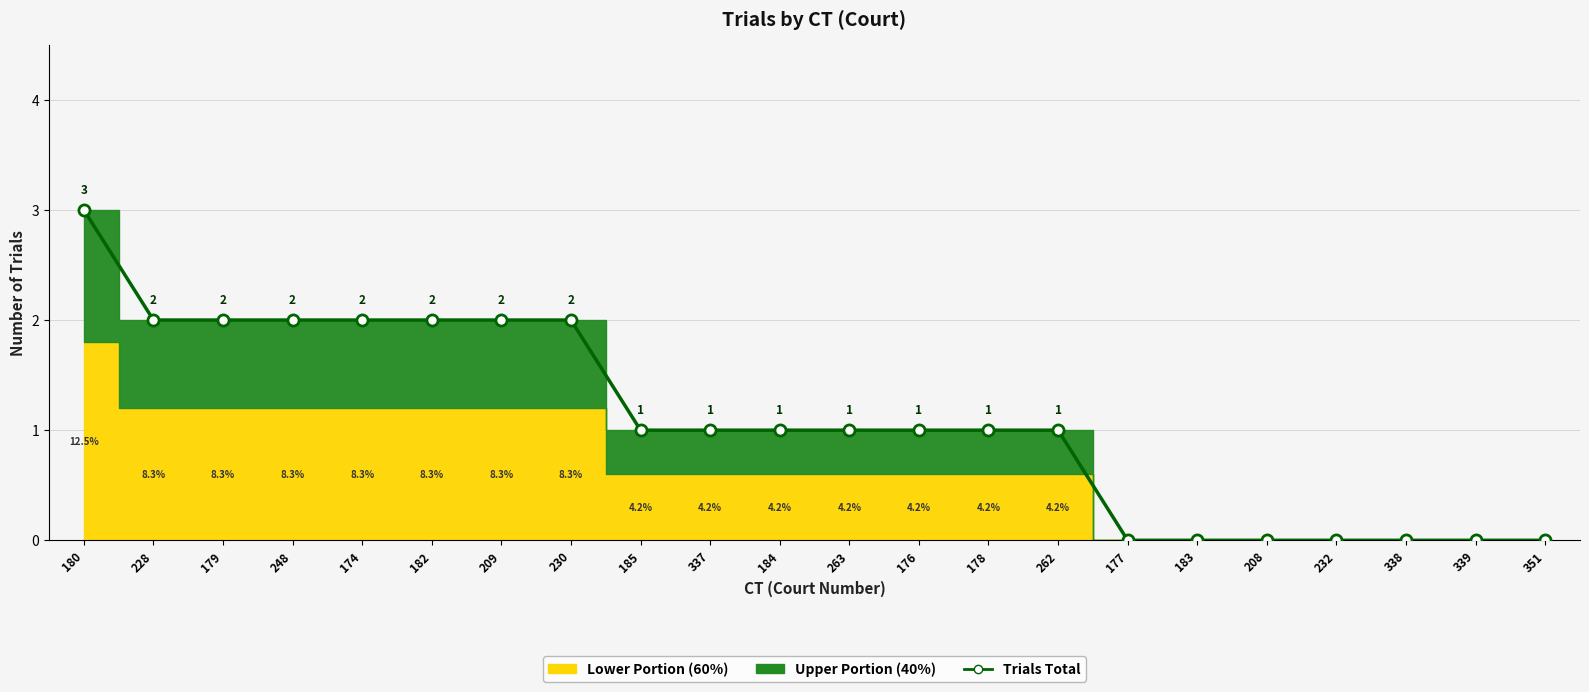

Reading right to left, list all the values displayed in this chart.

0	0	0	0	0	0	0	1	1	1	1	1	1	1	2	2	2	2	2	2	2	3